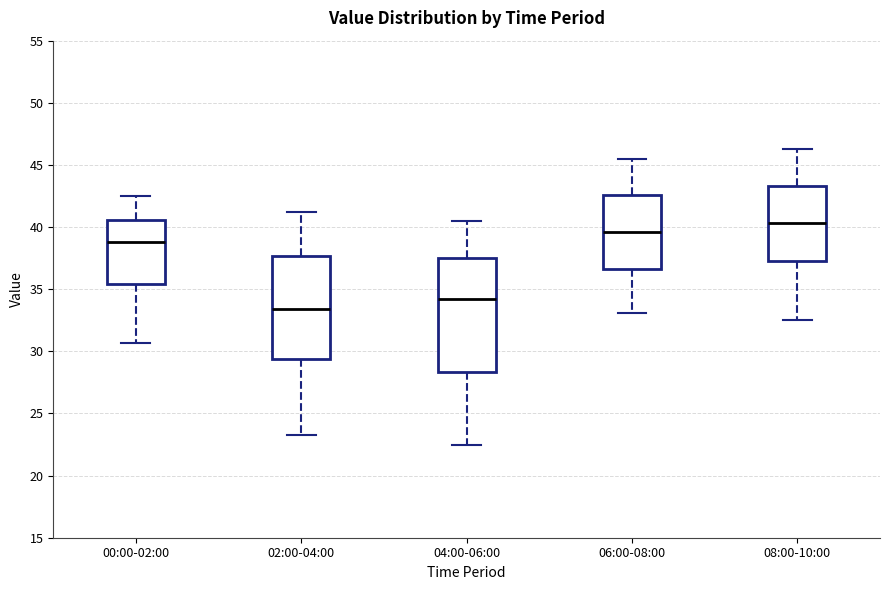

Reading left to right, transcribe this box plot: for each box, give where its median line is, the range the box spans, and where its two whiskers end, as read against the y-axis. The values are not printed on the chart, so give them approximately, as read against the axis.

00:00-02:00: median 39.0, box 35.5 to 40.5, whiskers 30.5 to 42.5
02:00-04:00: median 33.5, box 29.5 to 37.5, whiskers 23.5 to 41.0
04:00-06:00: median 34.0, box 28.5 to 37.5, whiskers 22.5 to 40.5
06:00-08:00: median 39.5, box 36.5 to 42.5, whiskers 33.0 to 45.5
08:00-10:00: median 40.5, box 37.5 to 43.5, whiskers 32.5 to 46.5